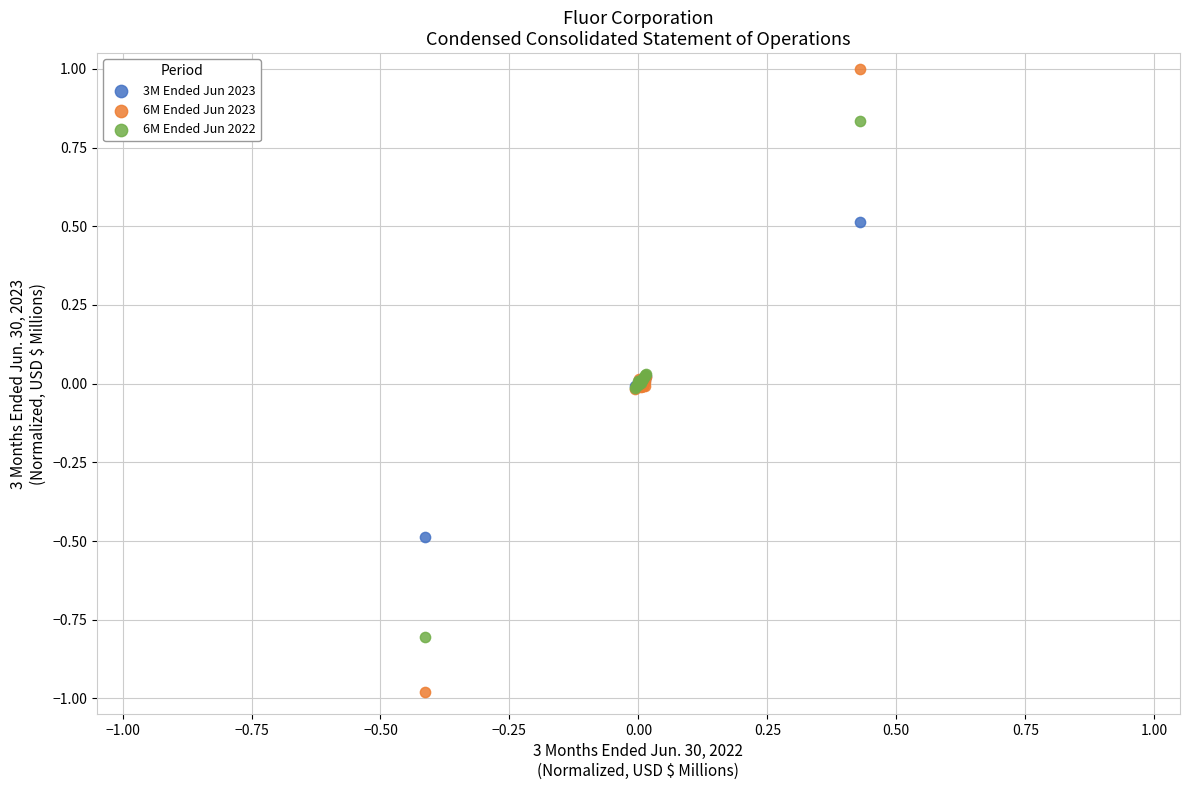

Which series has the widest spread of Y values?

6M Ended Jun 2023